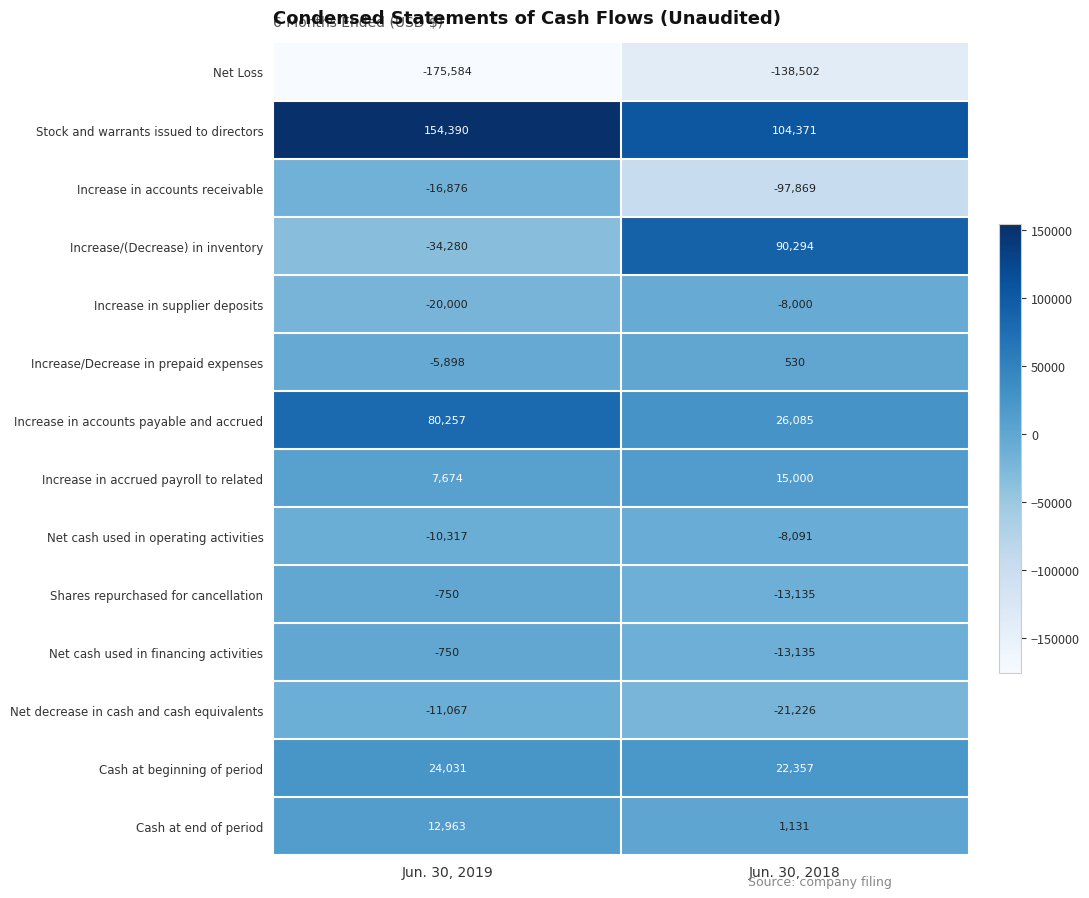

Reading left to right, extract all data points from this chart.

Net Loss: -175584	-138502
Stock and warrants issued to directors: 154390	104371
Increase in accounts receivable: -16876	-97869
Increase/(Decrease) in inventory: -34280	90294
Increase in supplier deposits: -20000	-8000
Increase/Decrease in prepaid expenses: -5898	530
Increase in accounts payable and accrued: 80257	26085
Increase in accrued payroll to related: 7674	15000
Net cash used in operating activities: -10317	-8091
Shares repurchased for cancellation: -750	-13135
Net cash used in financing activities: -750	-13135
Net decrease in cash and cash equivalents: -11067	-21226
Cash at beginning of period: 24031	22357
Cash at end of period: 12963	1131